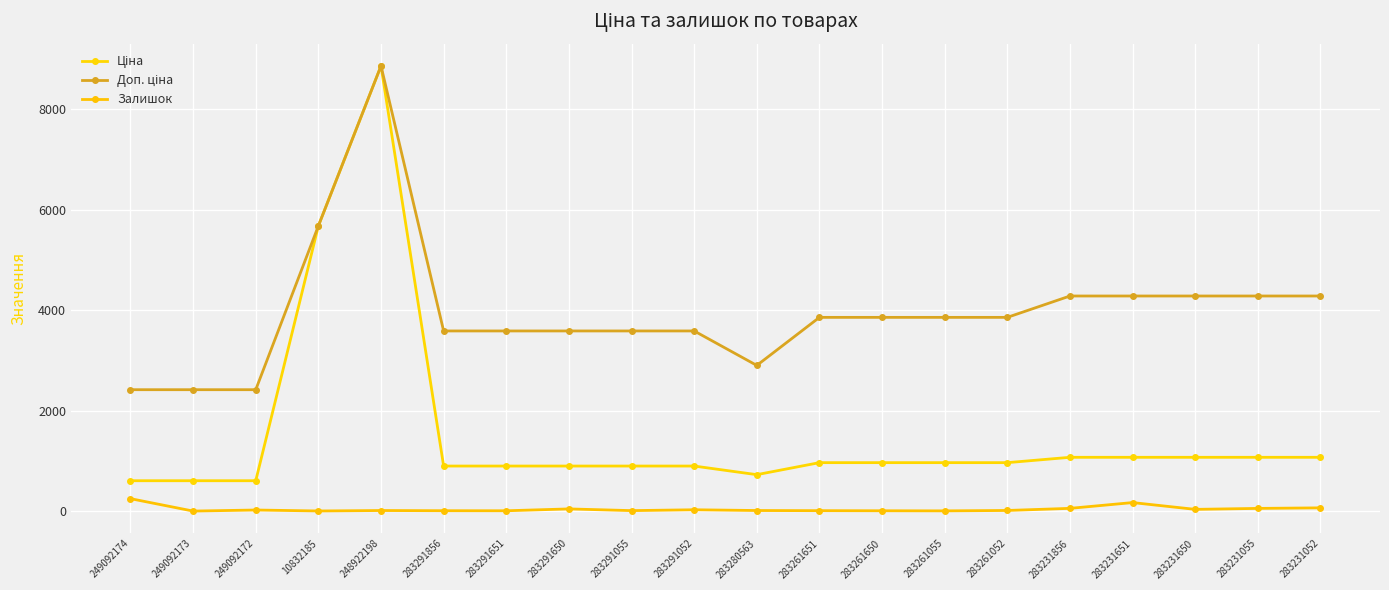

What is the label of the 9th point from the left?

283291055